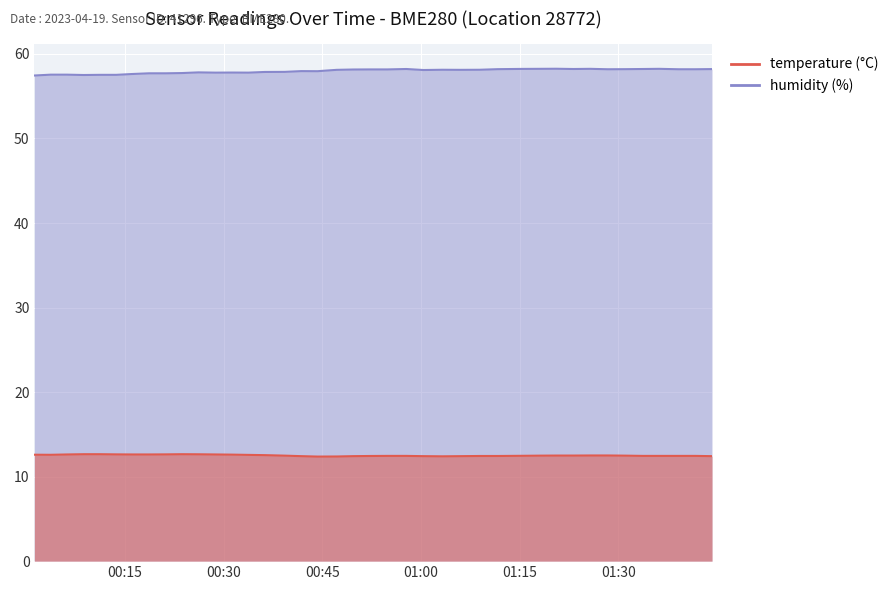

True or false: temperature and humidity intersect in this chart.

False